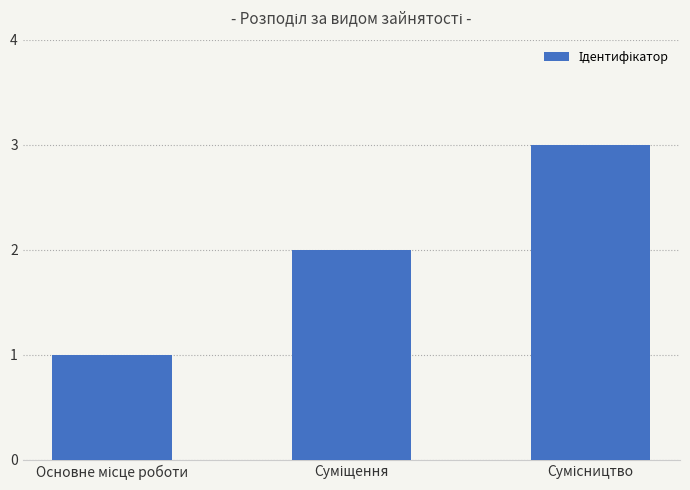

What is the greatest value displayed?

3